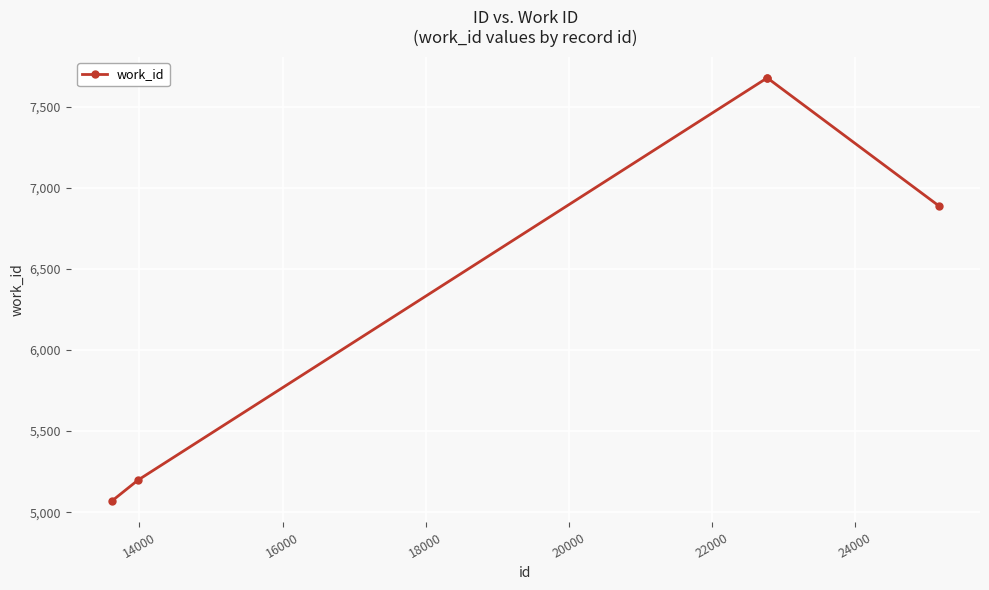

True or false: there are more than 2 points higher than both neighbors.

False